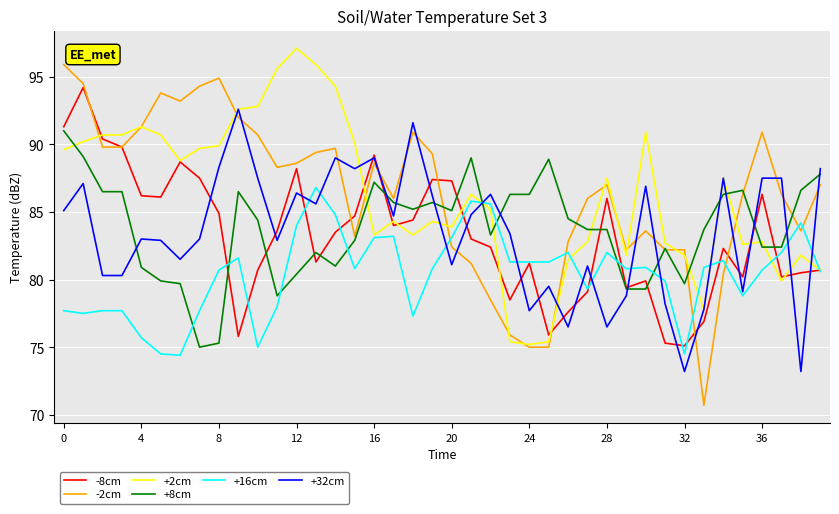

How many lines are shown in the chart?

6